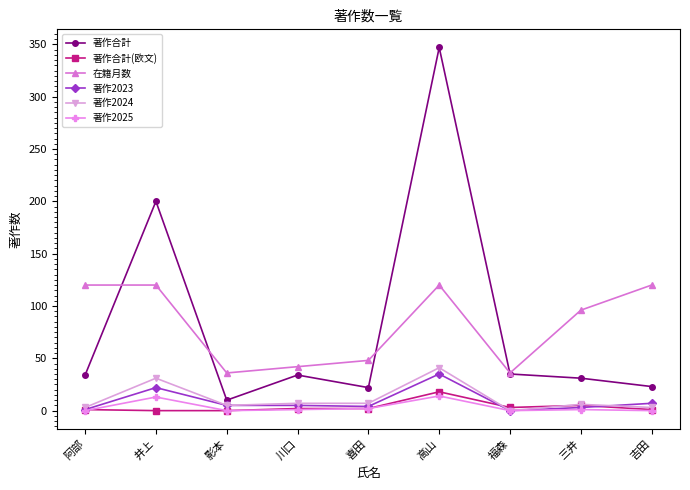

True or false: 著作2024 and 著作合計 cross at least once.

False